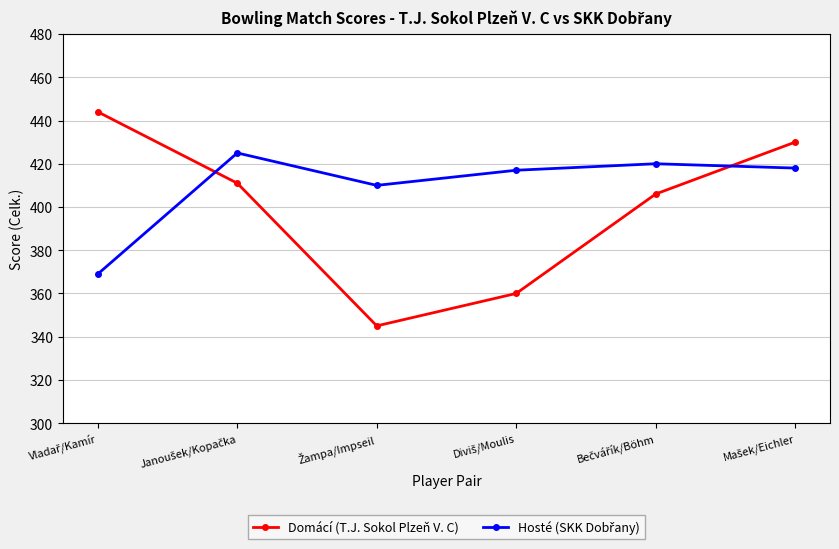

What is the difference between the maximum and second lowest values in the Domácí (T.J. Sokol Plzeň V. C) series?

84